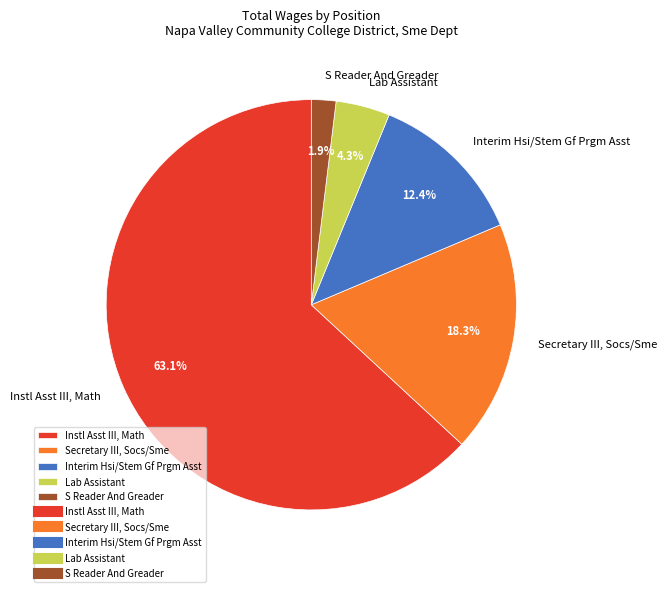

Between Instl Asst III, Math and Interim Hsi/Stem Gf Prgm Asst, which is larger?

Instl Asst III, Math